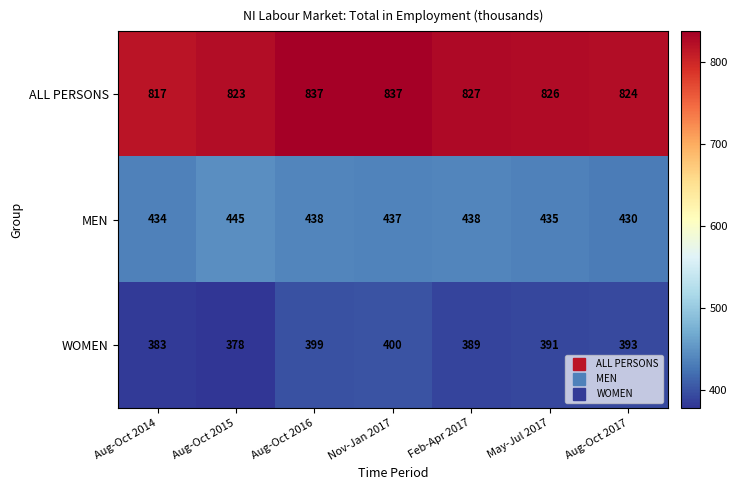

Rank the categories by WOMEN value from highest to lowest.

Nov-Jan 2017, Aug-Oct 2016, Aug-Oct 2017, May-Jul 2017, Feb-Apr 2017, Aug-Oct 2014, Aug-Oct 2015